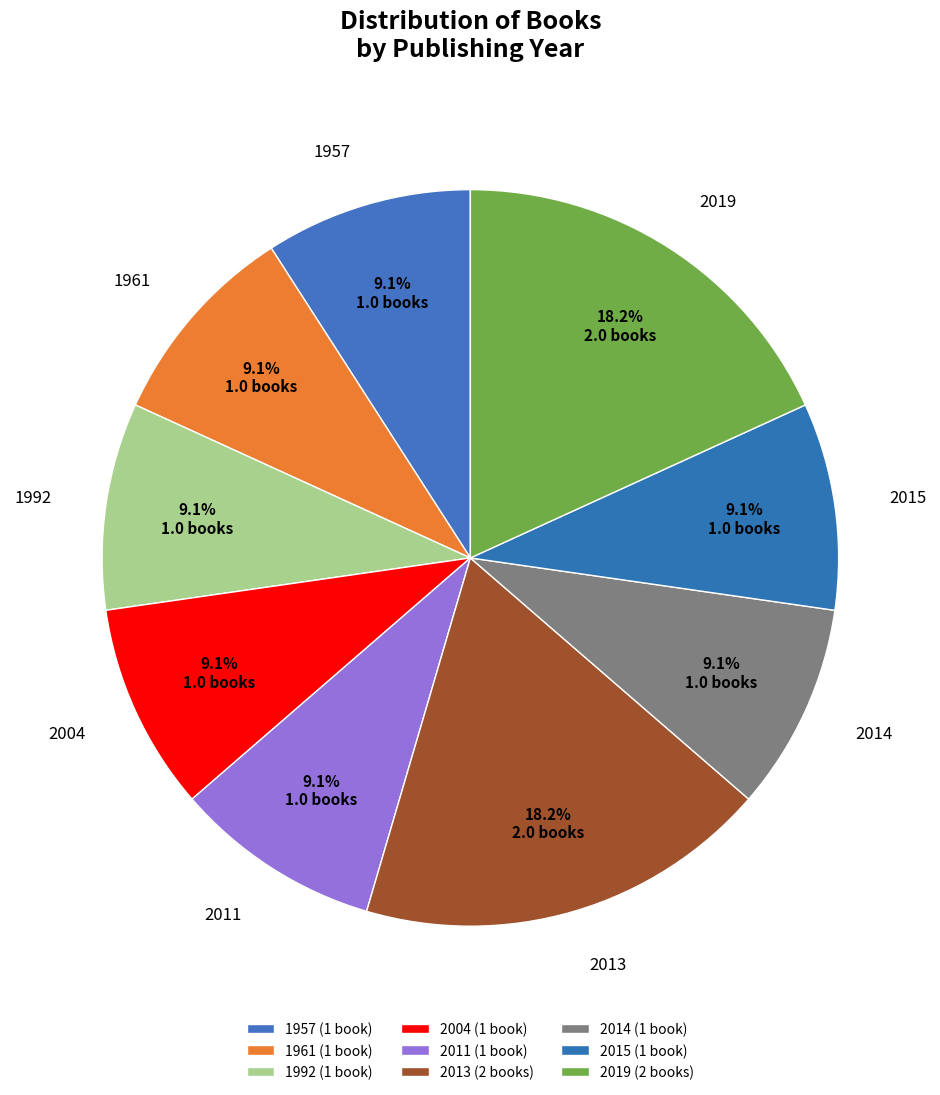

Is there a majority slice in this chart?

No